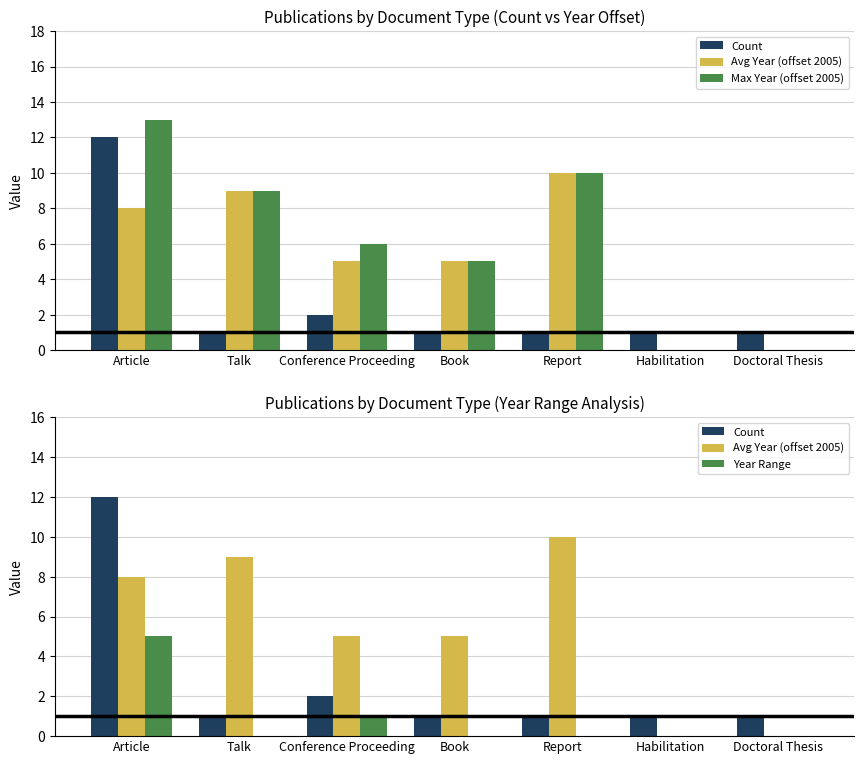

What is the spread (max minus min) of values at Article?

8